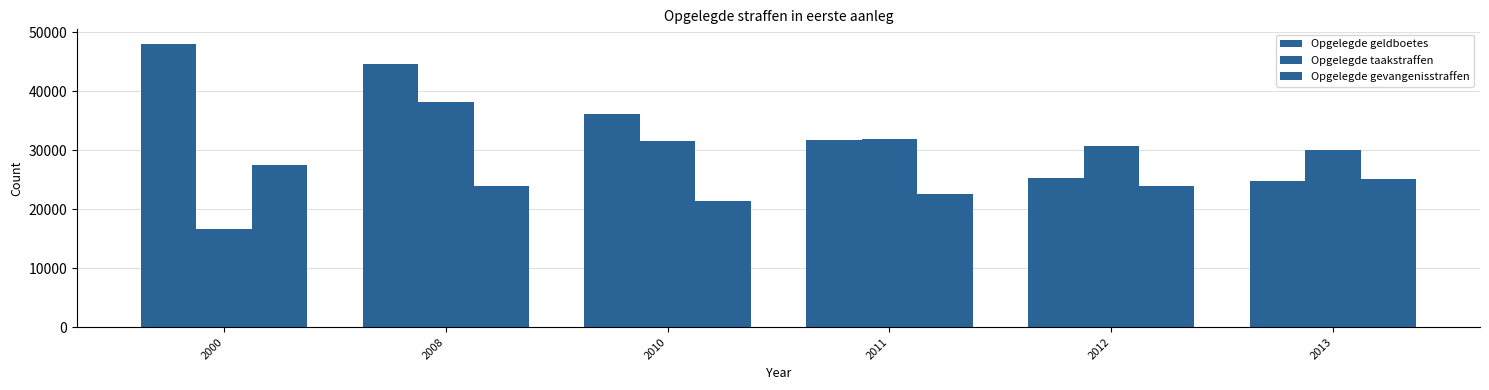

Read the Opgelegde taakstraffen value at 2013.

30078